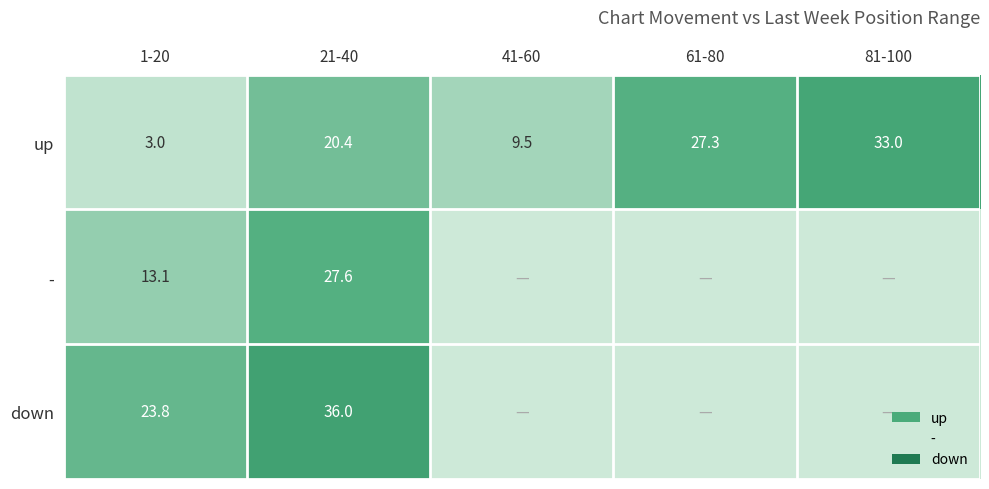

What is the sum of all up values?

93.2